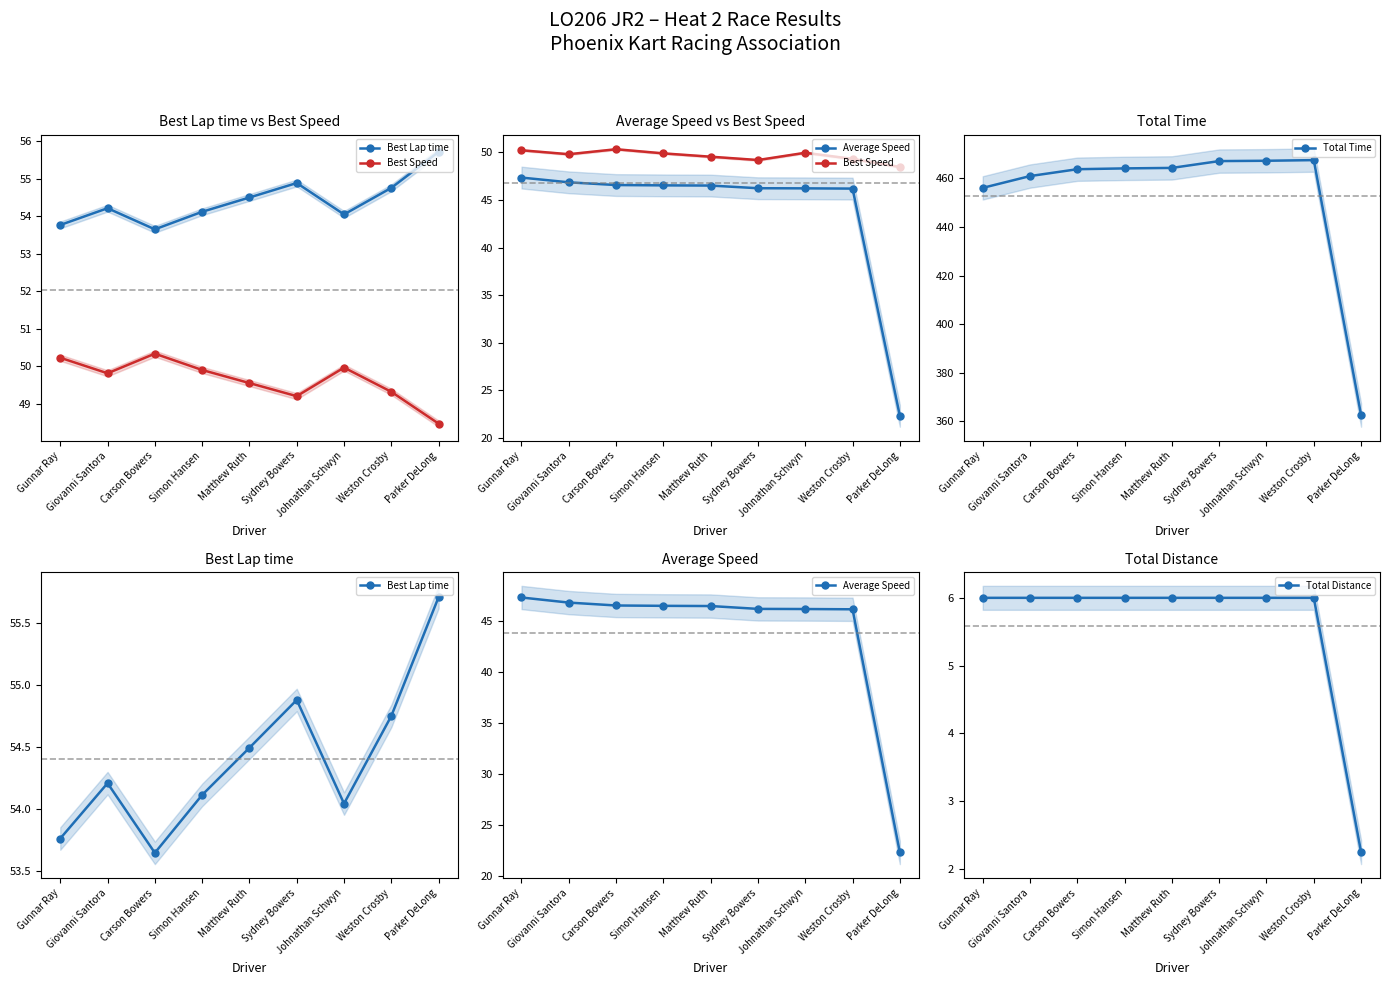

How many lines are shown in the chart?

5